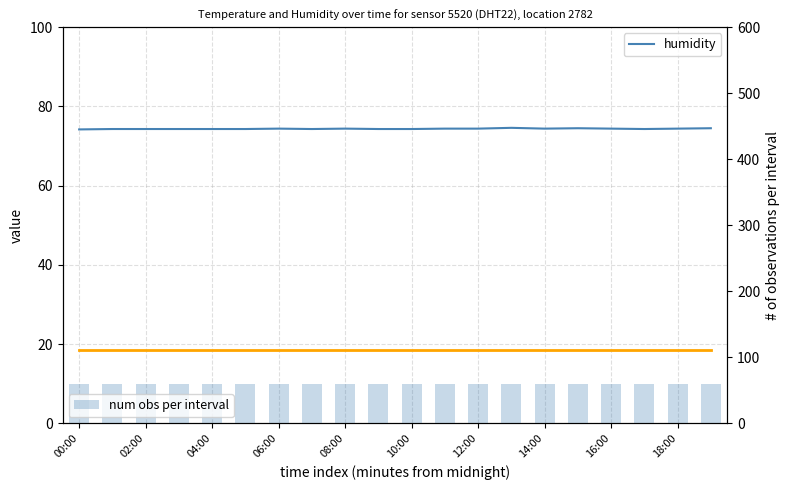

What is the maximum value shown in the chart?

74.6